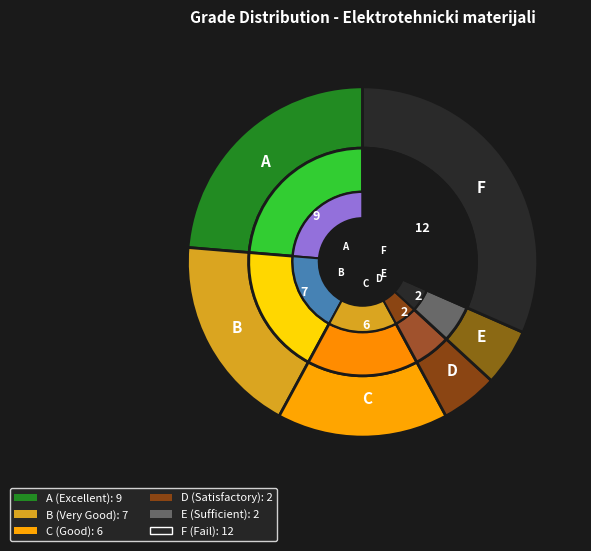

To the nearest percent, what is the combined percentage of C and A?

39%